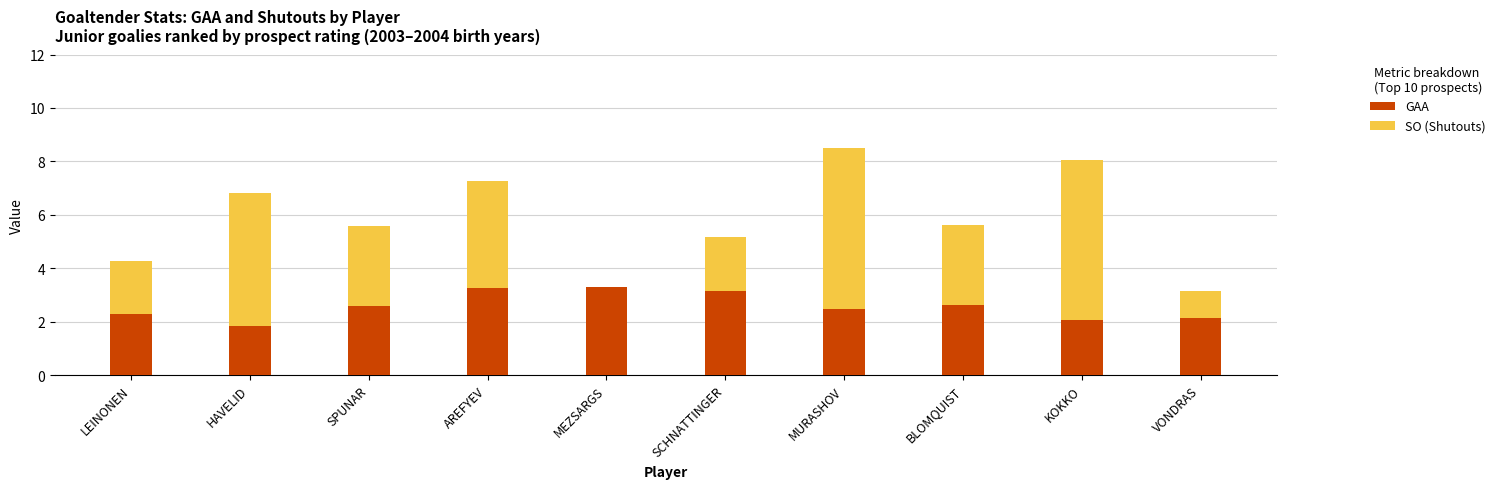

Is it true that GAA equals 4.6 at BLOMQUIST?

False